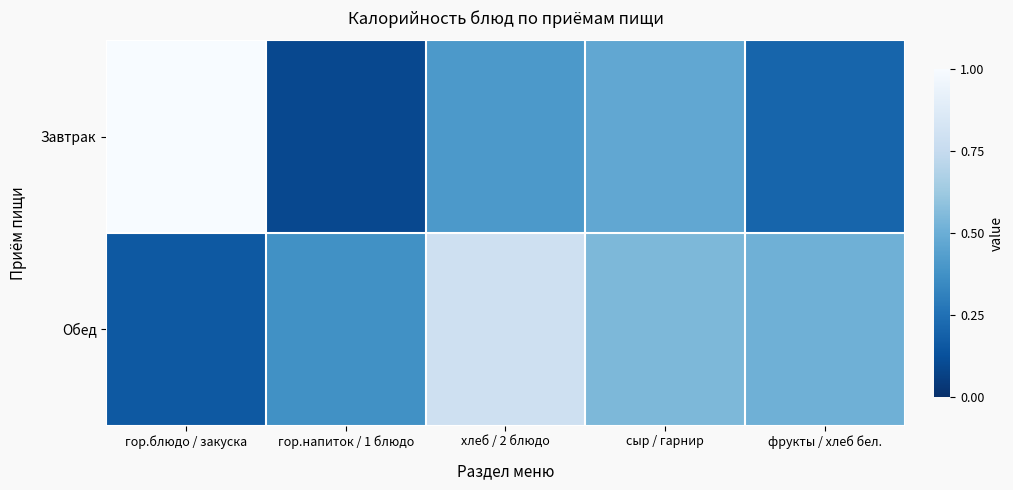

Which series has the largest range (max minus min)?

Завтрак